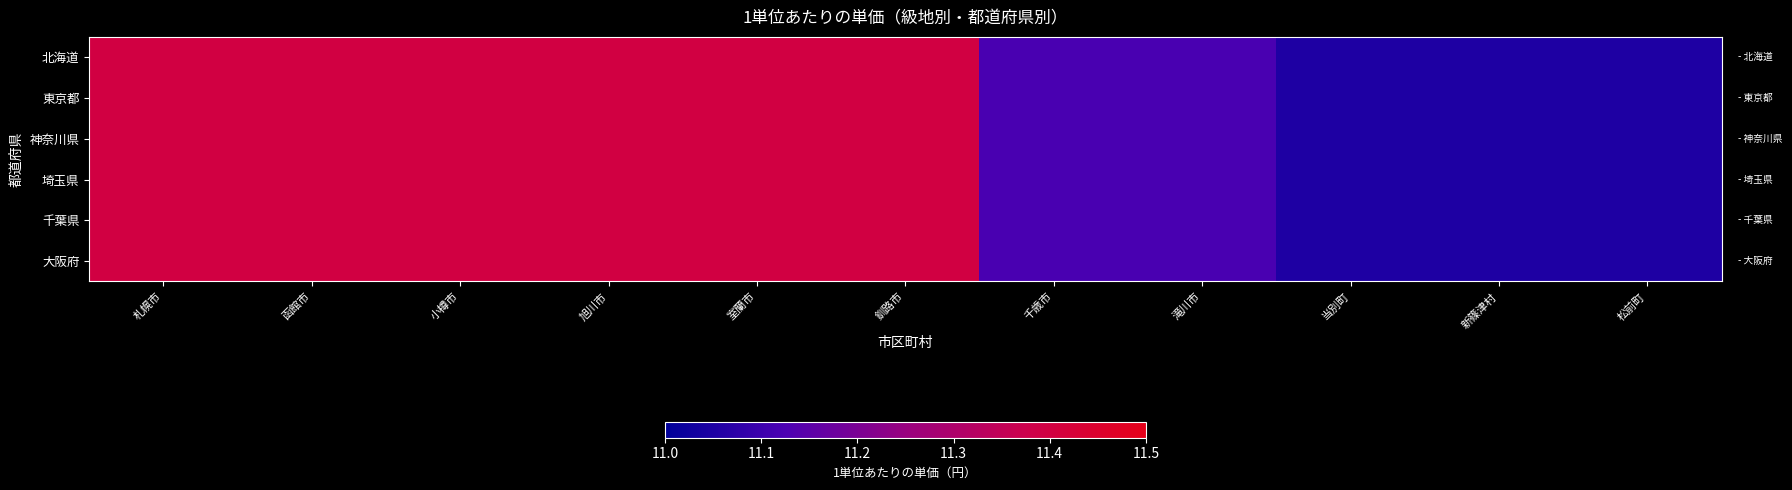

Reading right to left, list all the values displayed in this chart.

北海道: 松前町=11.1	新篠津村=11.1	当別町=11.1	滝川市=11.1	千歳市=11.1	釧路市=11.4	室蘭市=11.4	旭川市=11.4	小樽市=11.4	函館市=11.4	札幌市=11.4
東京都: 松前町=11.1	新篠津村=11.1	当別町=11.1	滝川市=11.1	千歳市=11.1	釧路市=11.4	室蘭市=11.4	旭川市=11.4	小樽市=11.4	函館市=11.4	札幌市=11.4
神奈川県: 松前町=11.1	新篠津村=11.1	当別町=11.1	滝川市=11.1	千歳市=11.1	釧路市=11.4	室蘭市=11.4	旭川市=11.4	小樽市=11.4	函館市=11.4	札幌市=11.4
埼玉県: 松前町=11.1	新篠津村=11.1	当別町=11.1	滝川市=11.1	千歳市=11.1	釧路市=11.4	室蘭市=11.4	旭川市=11.4	小樽市=11.4	函館市=11.4	札幌市=11.4
千葉県: 松前町=11.1	新篠津村=11.1	当別町=11.1	滝川市=11.1	千歳市=11.1	釧路市=11.4	室蘭市=11.4	旭川市=11.4	小樽市=11.4	函館市=11.4	札幌市=11.4
大阪府: 松前町=11.1	新篠津村=11.1	当別町=11.1	滝川市=11.1	千歳市=11.1	釧路市=11.4	室蘭市=11.4	旭川市=11.4	小樽市=11.4	函館市=11.4	札幌市=11.4